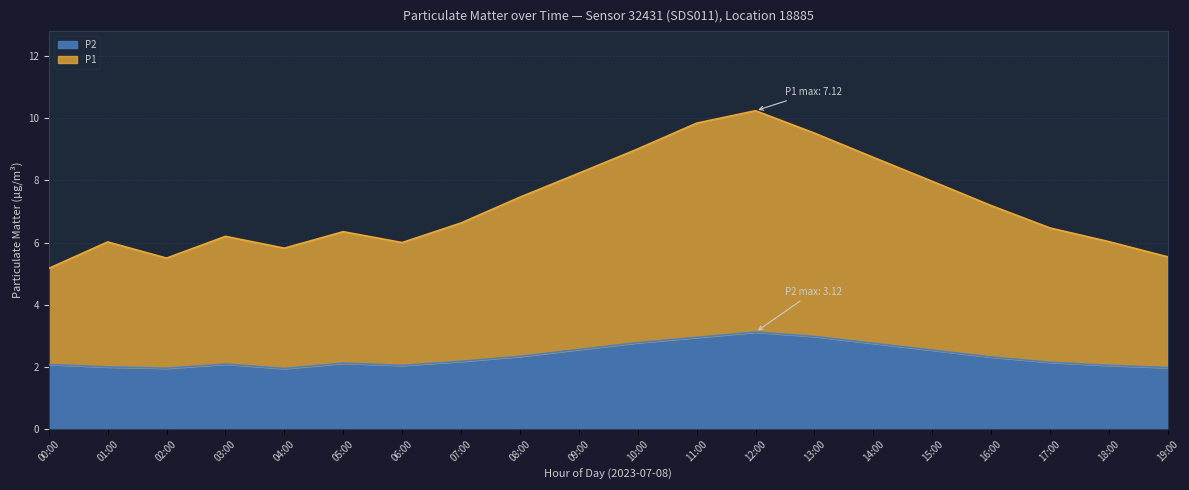

Is the value of P1 at 03:00 greater than the value of P2 at 19:00?

Yes